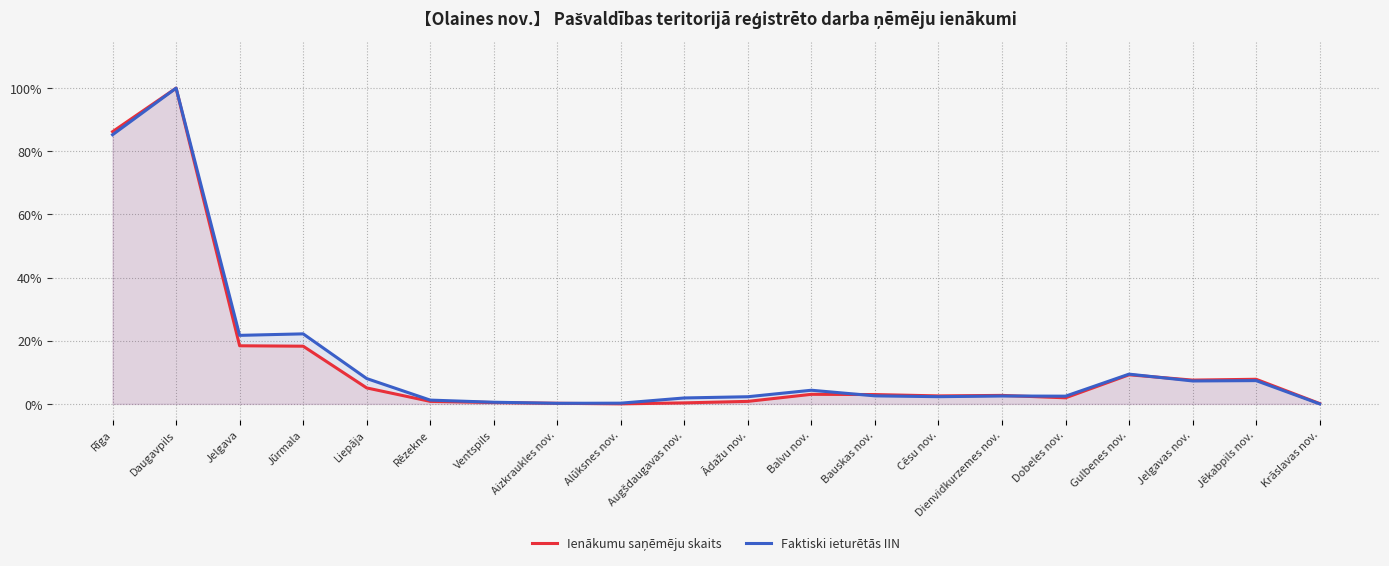

How many lines are shown in the chart?

2